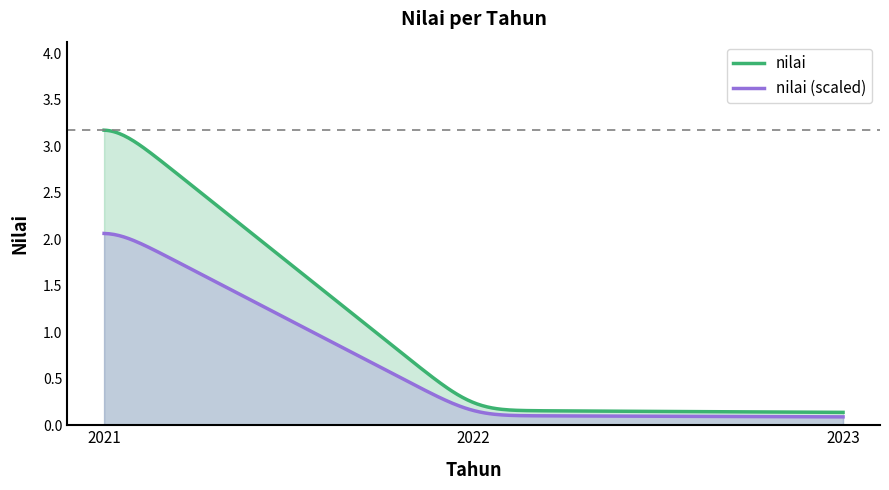

What is the sum of all values?

3.6